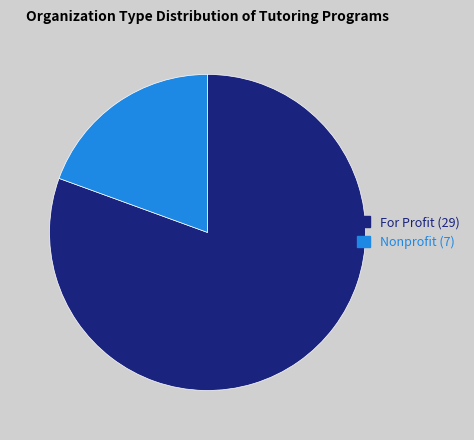

Which has a higher value, For Profit or Nonprofit?

For Profit